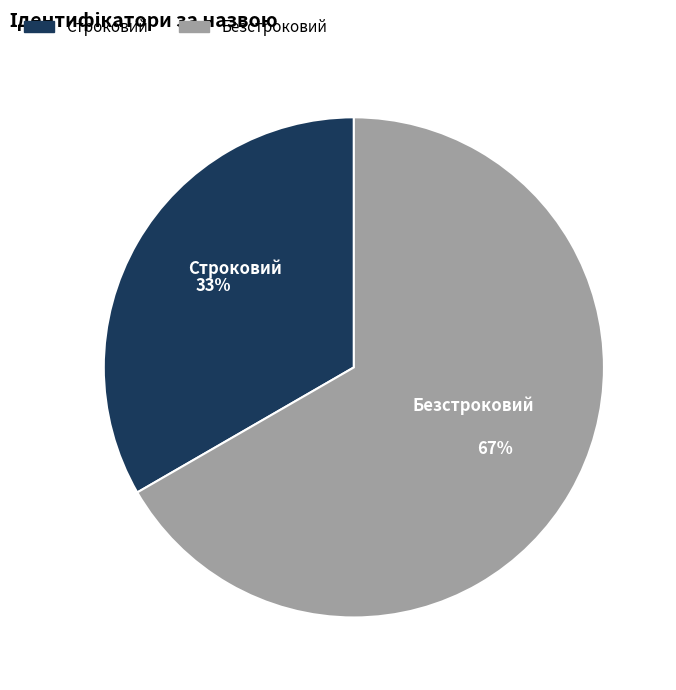

How many slices are in this pie chart?

2